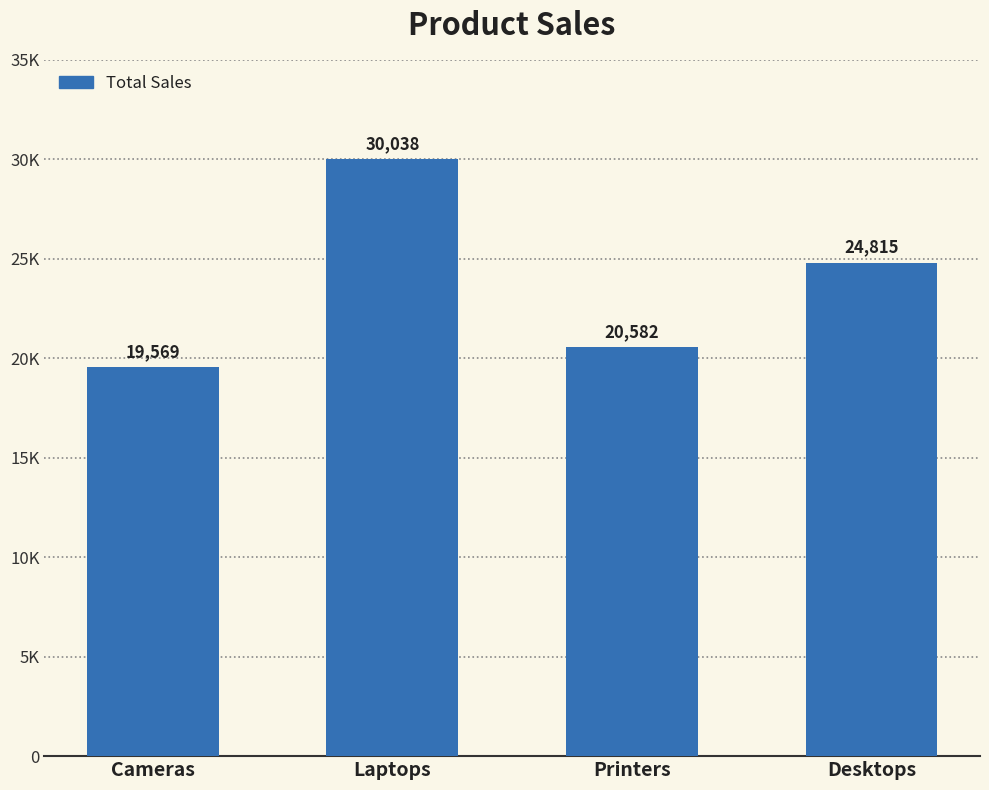

Where does the data first go above 24815?

Laptops